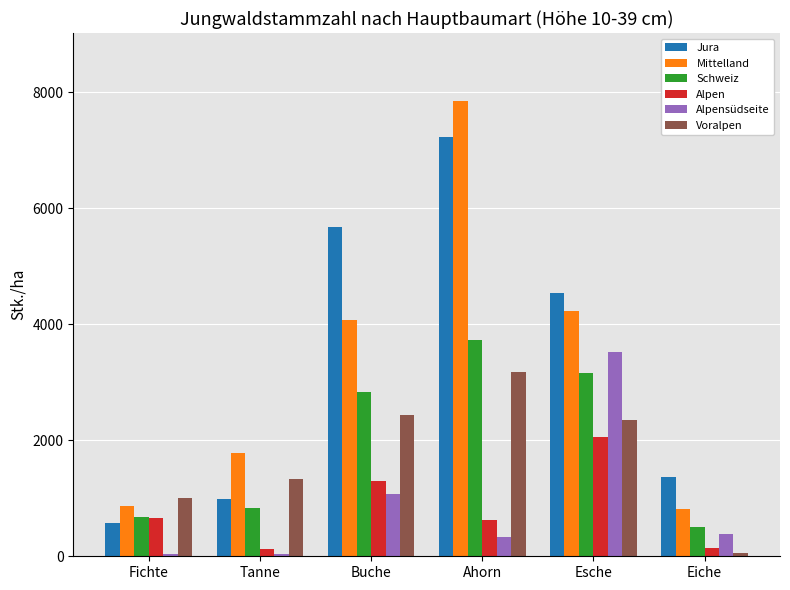

Read the Alpensüdseite value at Buche.

1066